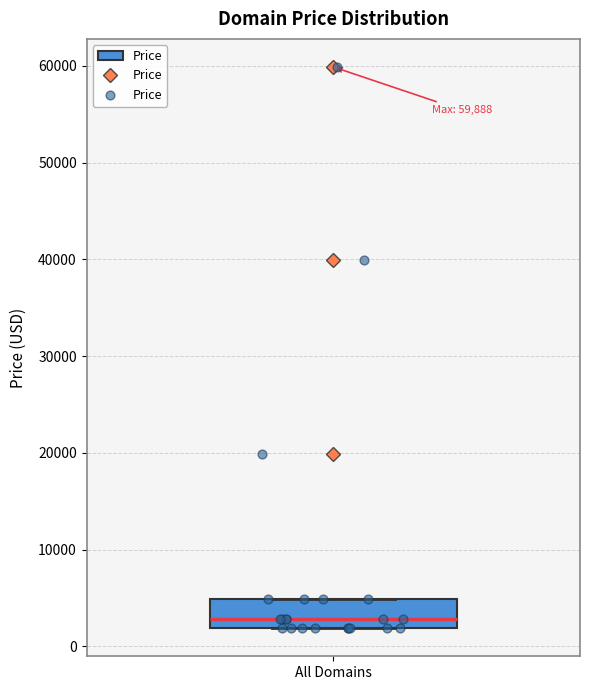

Where is the upper edge of the box for All Domains on the y-axis? The values are not printed on the chart, so give them approximately, as read against the axis.

5000